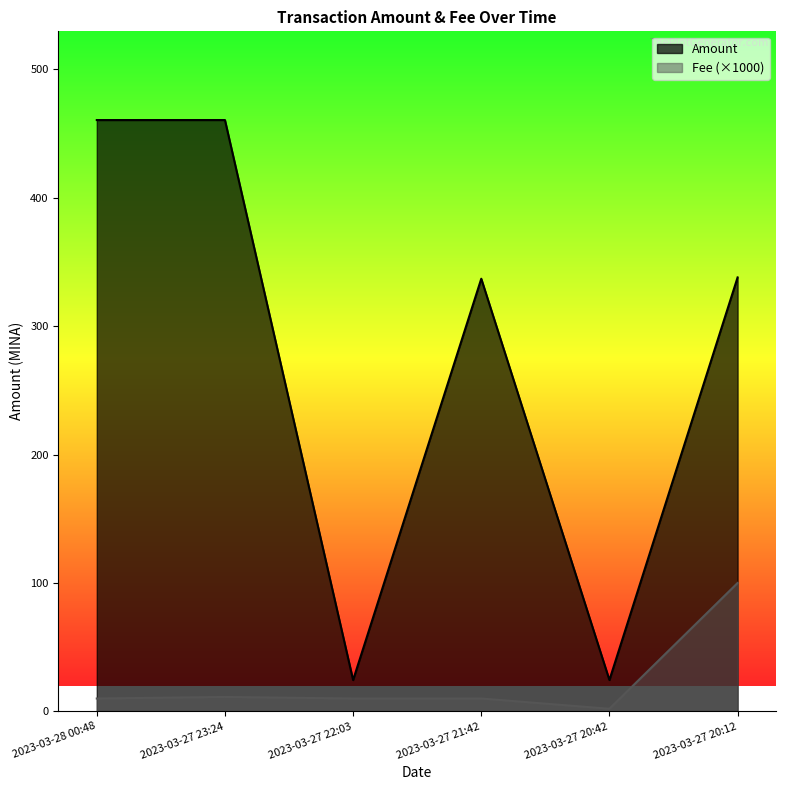

What is the average value of the Amount series?

274.2